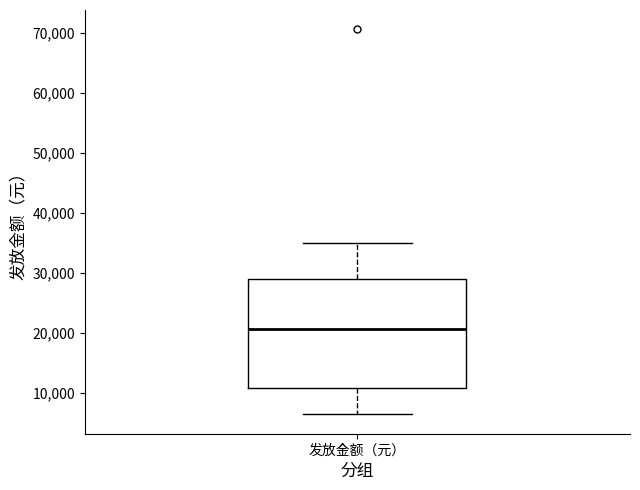

Read this box plot against the y-axis: the position of the median line, the range covered by the box, and the ends of both whiskers. The values are not printed on the chart, so give them approximately, as read against the axis.

median 21000, box 11000 to 29000, whiskers 6000 to 35000